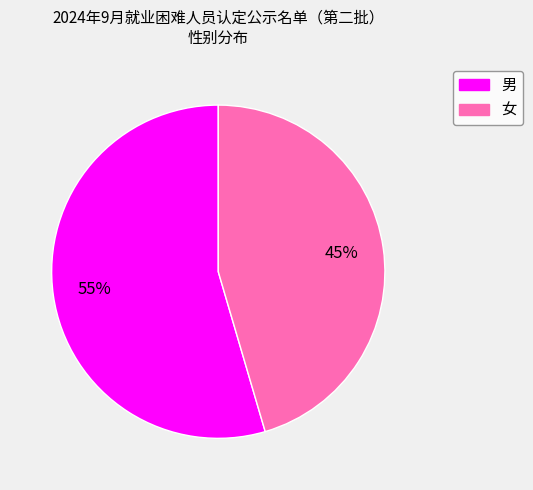

Approximately how many times larger is the value at 男 compared to 女?

1.2